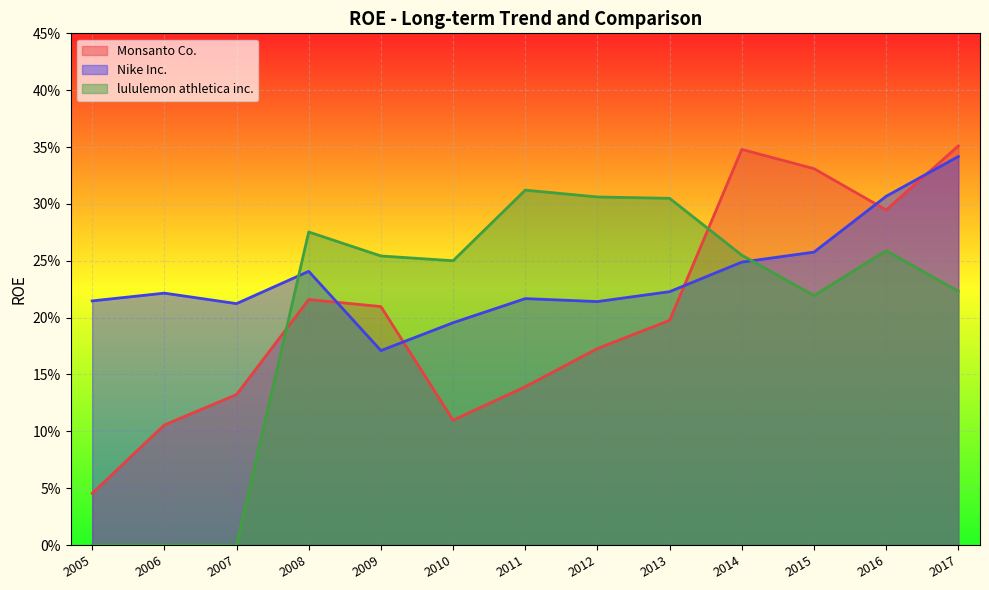

What are all the series names shown in the legend?

Monsanto Co., Nike Inc., lululemon athletica inc.